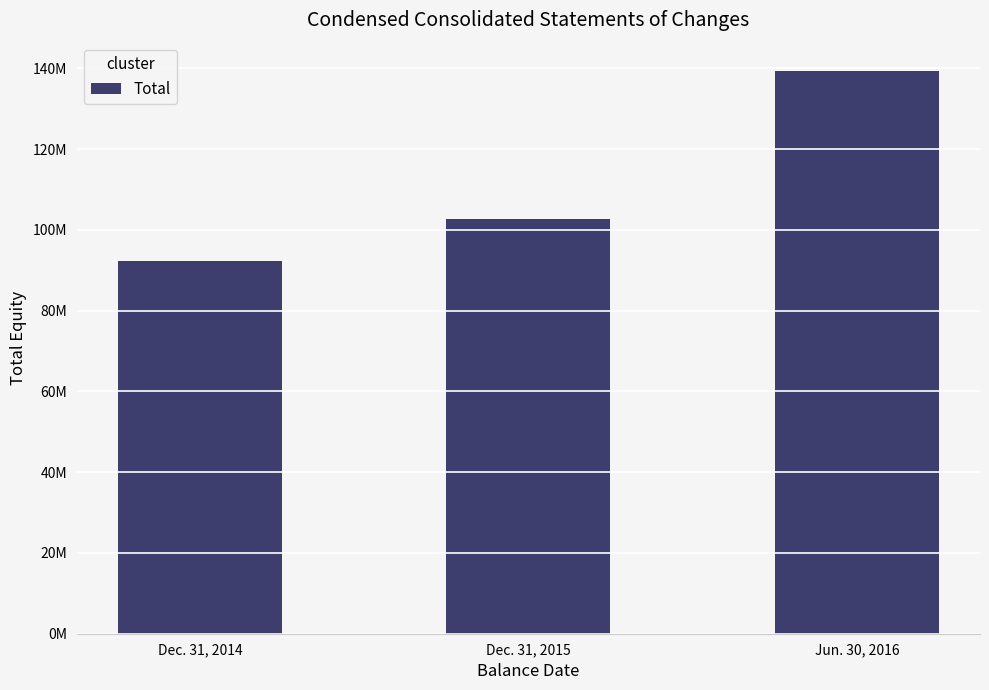

What is the label of the 2nd bar from the left?

Dec. 31, 2015